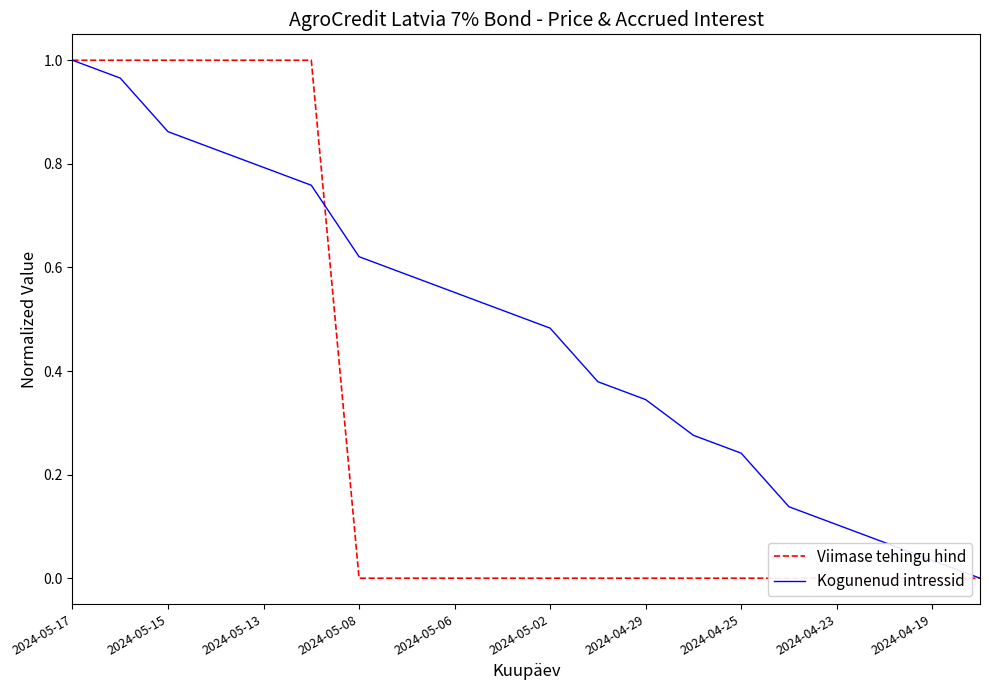

The Kogunenud intressid series shows 1.2 at 2024-05-13. True or false?

False